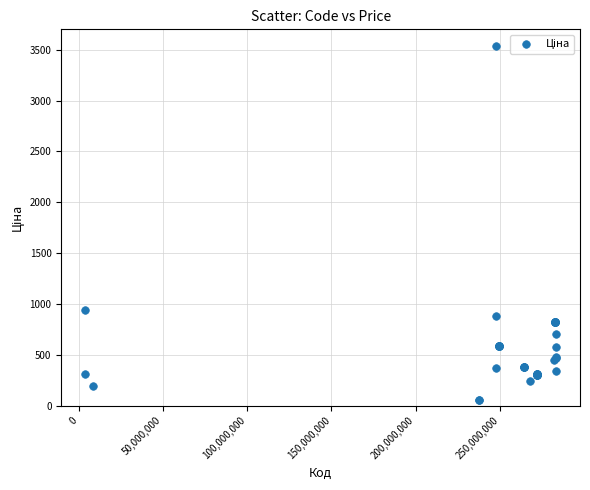

What Y value in the scatter plot is closest to 1793?

944.9